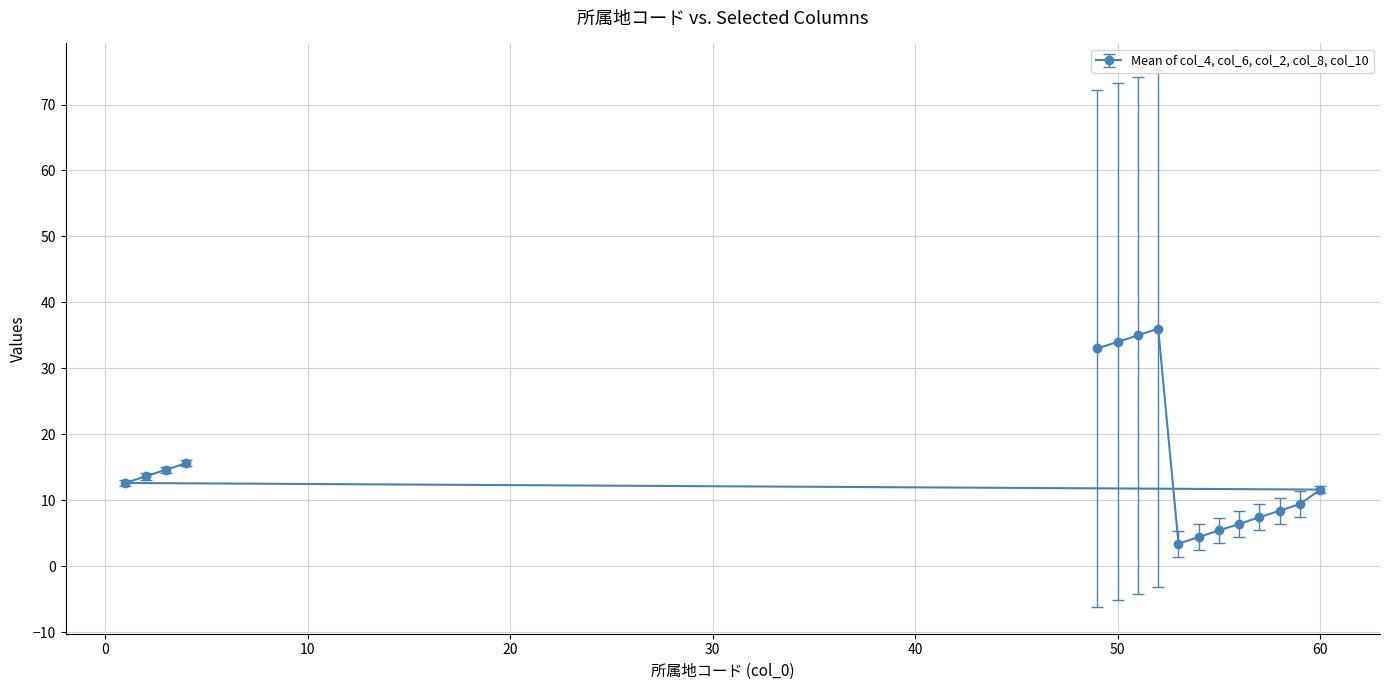

What is the sum of the col_6 values at 49 and 1?

45.6